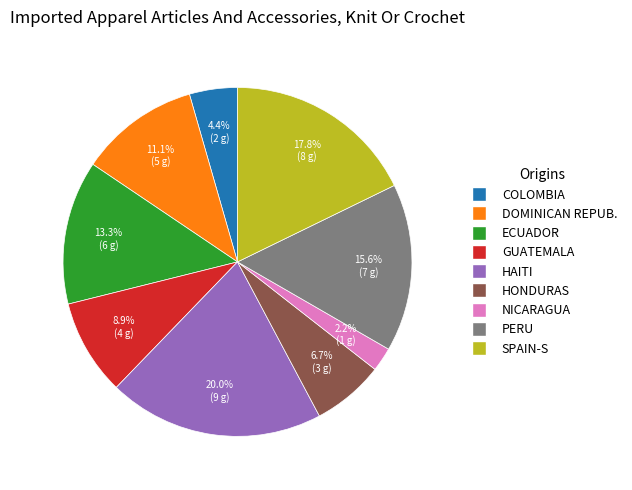

Is there any slice that represents more than half of the pie?

No